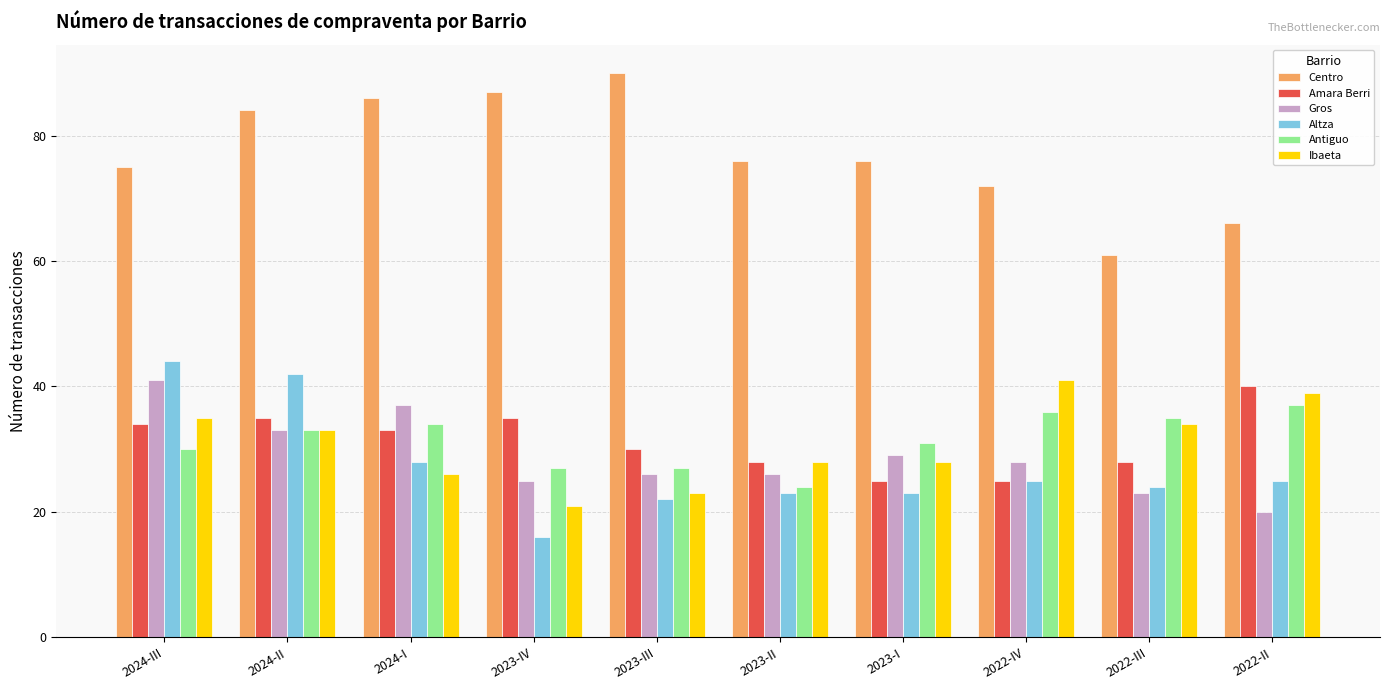

Reading right to left, what are all the values shown in this chart?

Centro: 2022-II=66	2022-III=61	2022-IV=72	2023-I=76	2023-II=76	2023-III=90	2023-IV=87	2024-I=86	2024-II=84	2024-III=75
Amara Berri: 2022-II=40	2022-III=28	2022-IV=25	2023-I=25	2023-II=28	2023-III=30	2023-IV=35	2024-I=33	2024-II=35	2024-III=34
Gros: 2022-II=20	2022-III=23	2022-IV=28	2023-I=29	2023-II=26	2023-III=26	2023-IV=25	2024-I=37	2024-II=33	2024-III=41
Altza: 2022-II=25	2022-III=24	2022-IV=25	2023-I=23	2023-II=23	2023-III=22	2023-IV=16	2024-I=28	2024-II=42	2024-III=44
Antiguo: 2022-II=37	2022-III=35	2022-IV=36	2023-I=31	2023-II=24	2023-III=27	2023-IV=27	2024-I=34	2024-II=33	2024-III=30
Ibaeta: 2022-II=39	2022-III=34	2022-IV=41	2023-I=28	2023-II=28	2023-III=23	2023-IV=21	2024-I=26	2024-II=33	2024-III=35